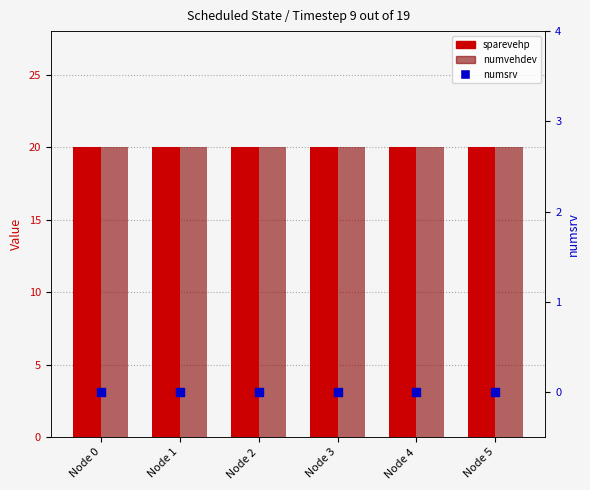

At how many categories does at least one series exceed 6?

6